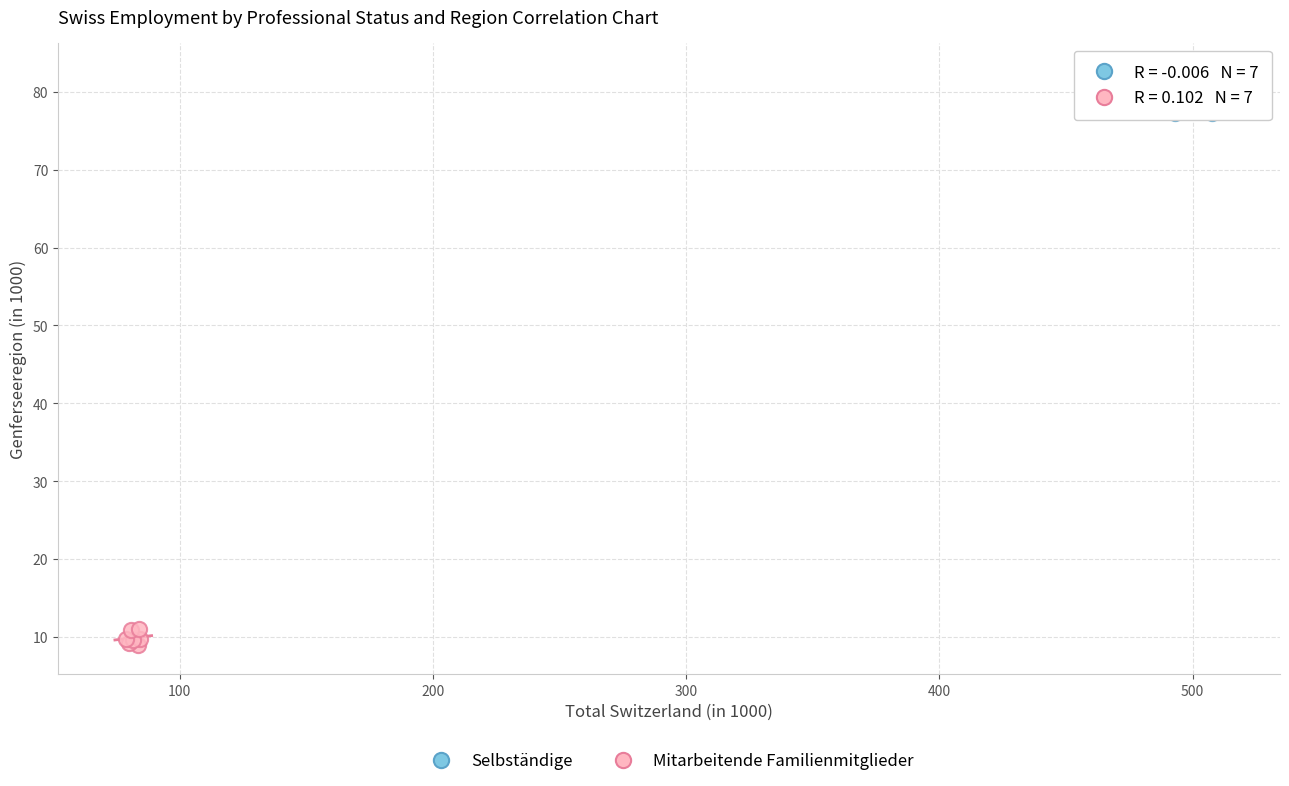

Which series reaches the minimum Y coordinate?

Mitarbeitende Familienmitglieder